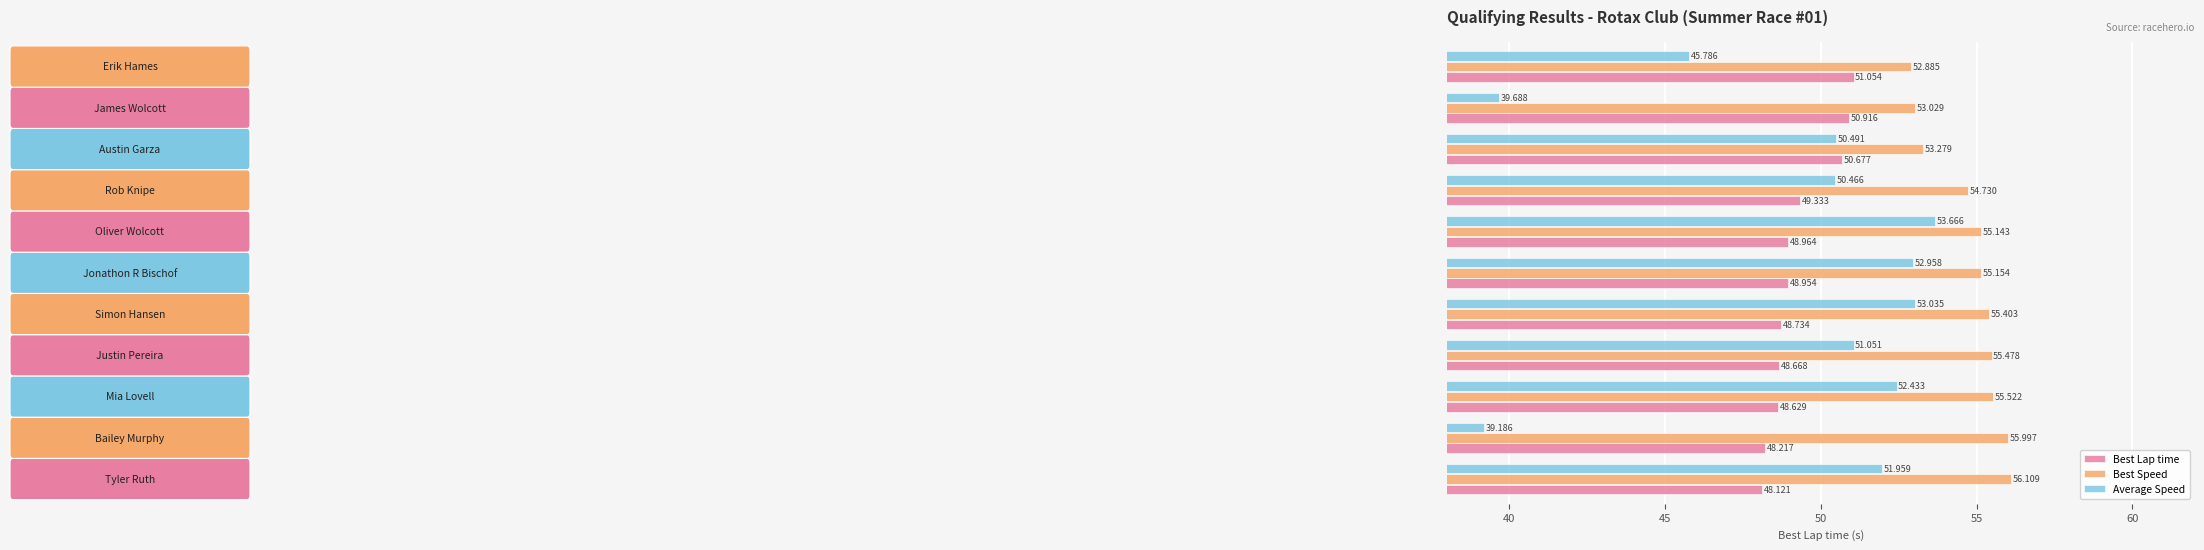

Rank the series by their maximum value, from highest to lowest.

Best Speed, Average Speed, Best Lap time